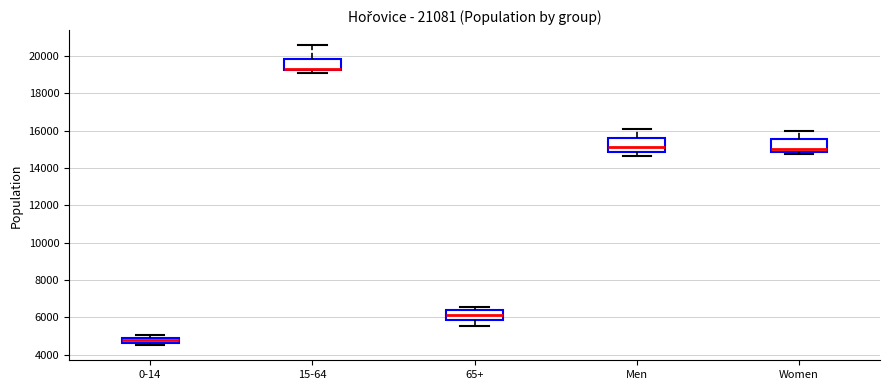

Where is the lower edge of the box for 65+ on the y-axis? The values are not printed on the chart, so give them approximately, as read against the axis.

5800